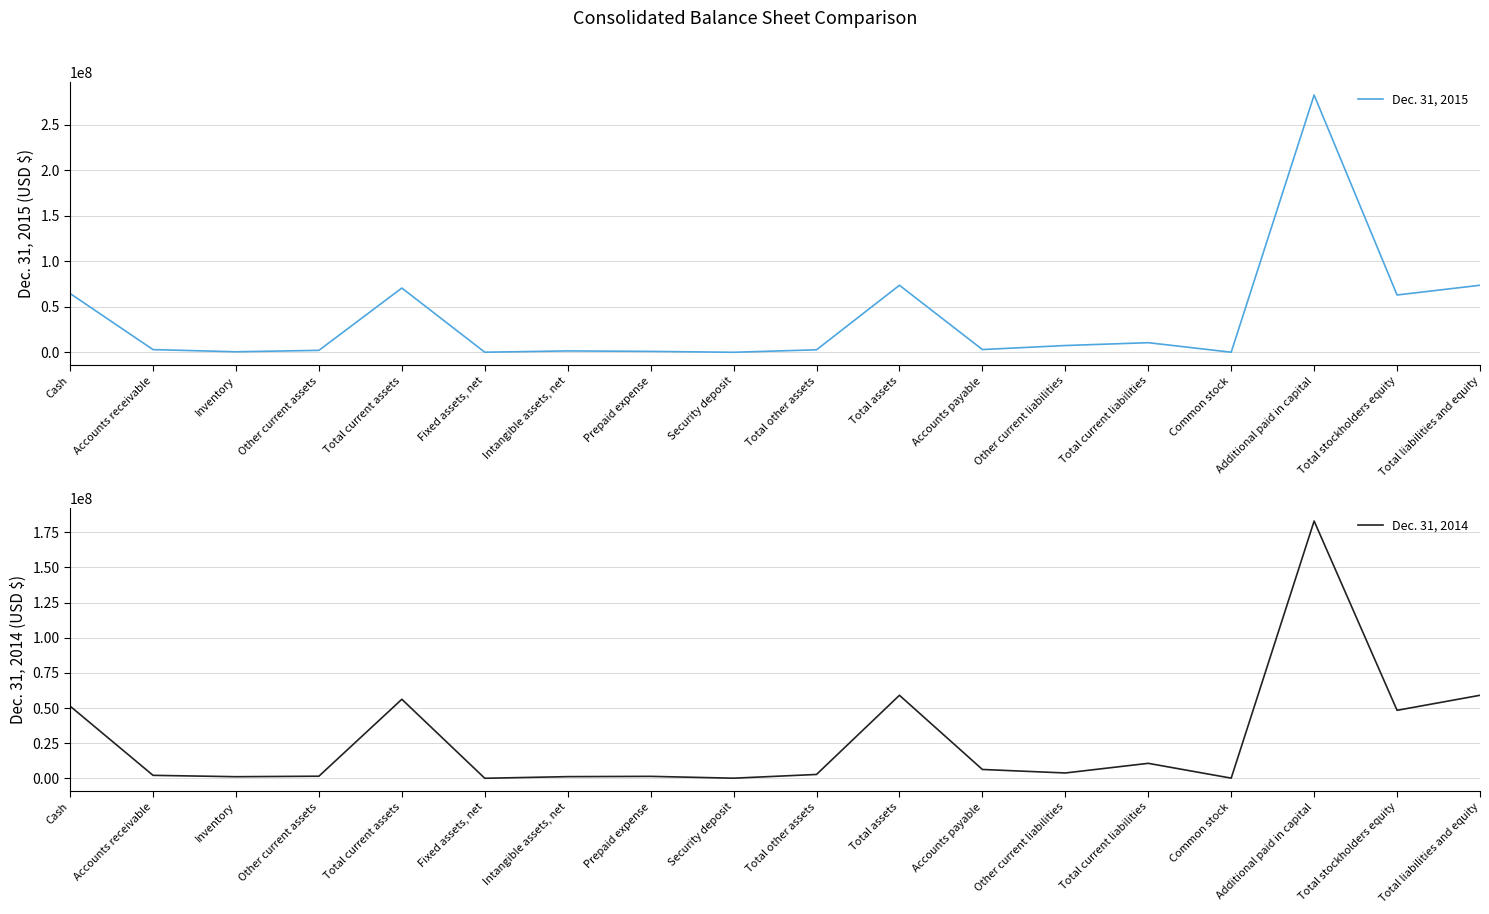

At which label does Dec. 31, 2015 reach its minimum?

Security deposit